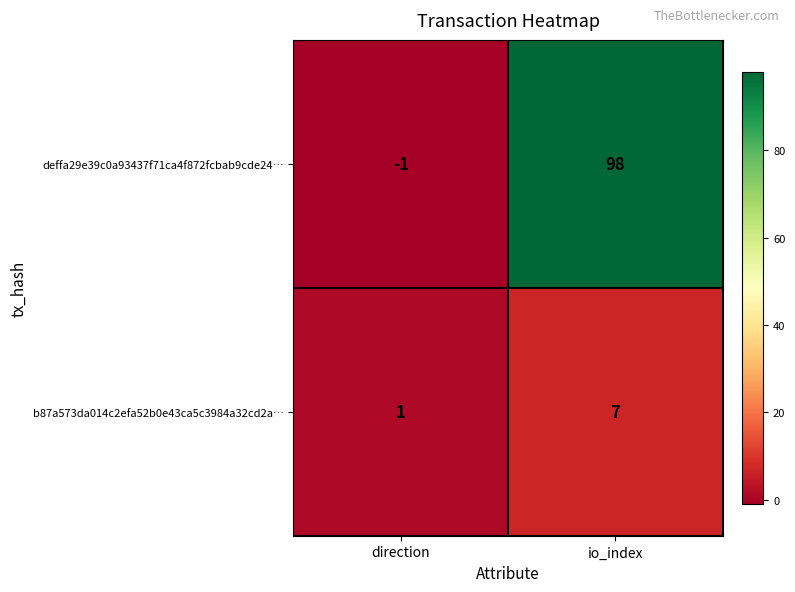

Which series has the largest range (max minus min)?

deffa29e39c0a93437f71ca4f872fcbab9cde24…